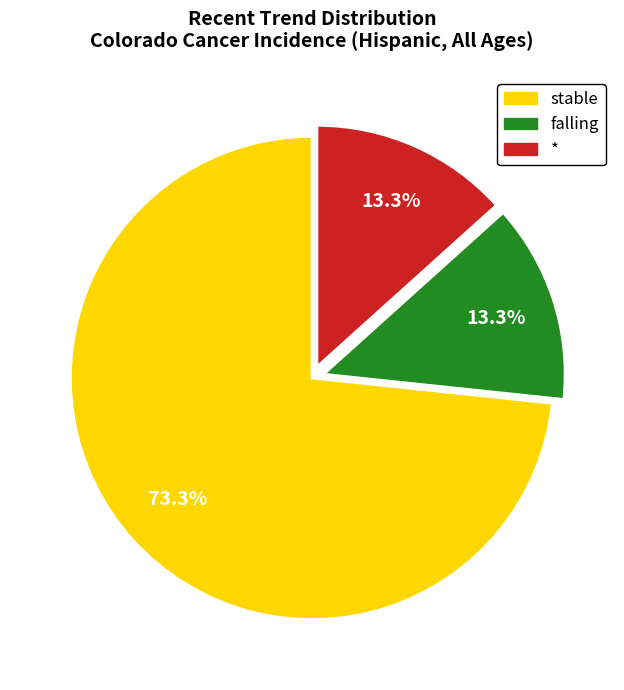

What portion of the pie excludes falling?

86.7%